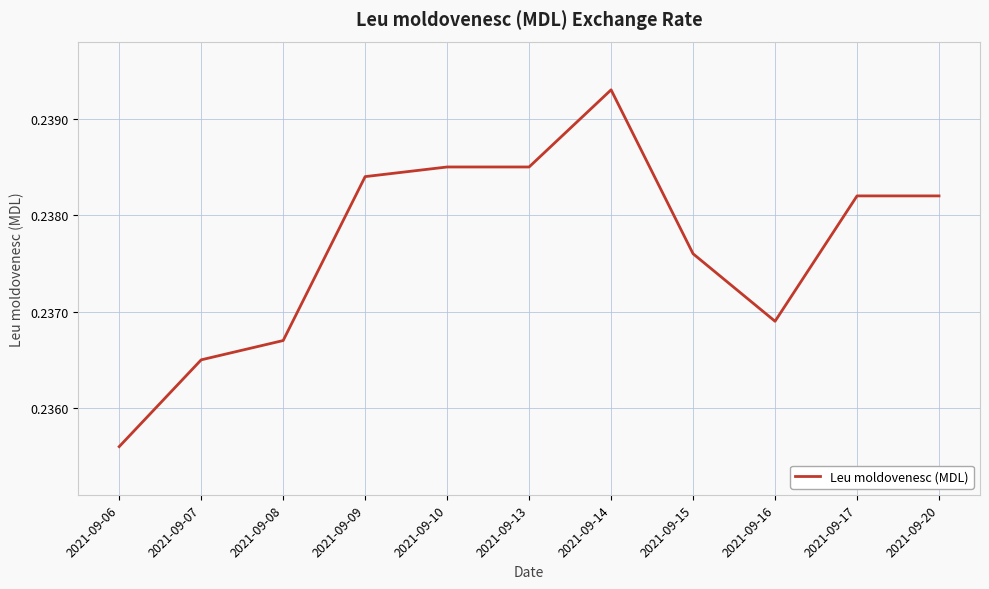

Which category has the lowest value across all series?

2021-09-06